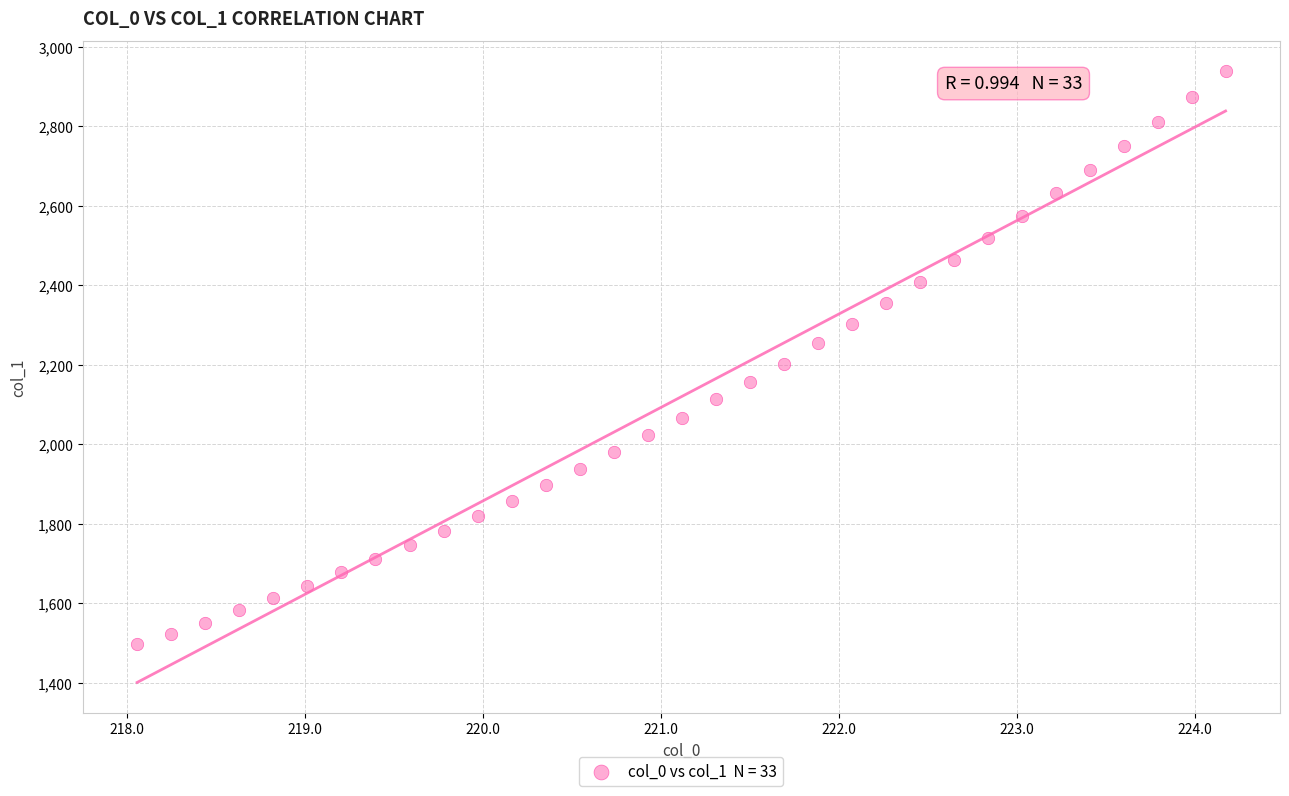

What is the range of Y values (max minus min)?

1442.2